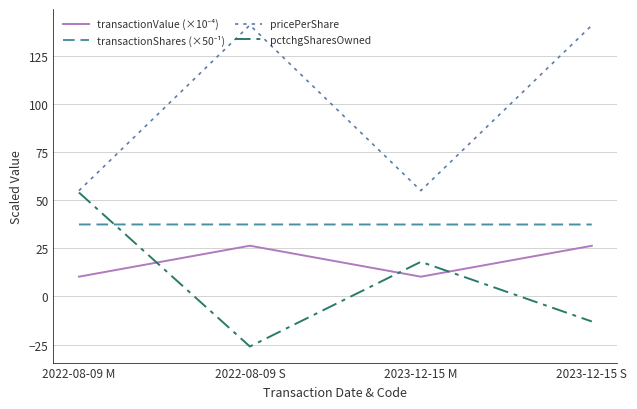

How many lines are shown in the chart?

4